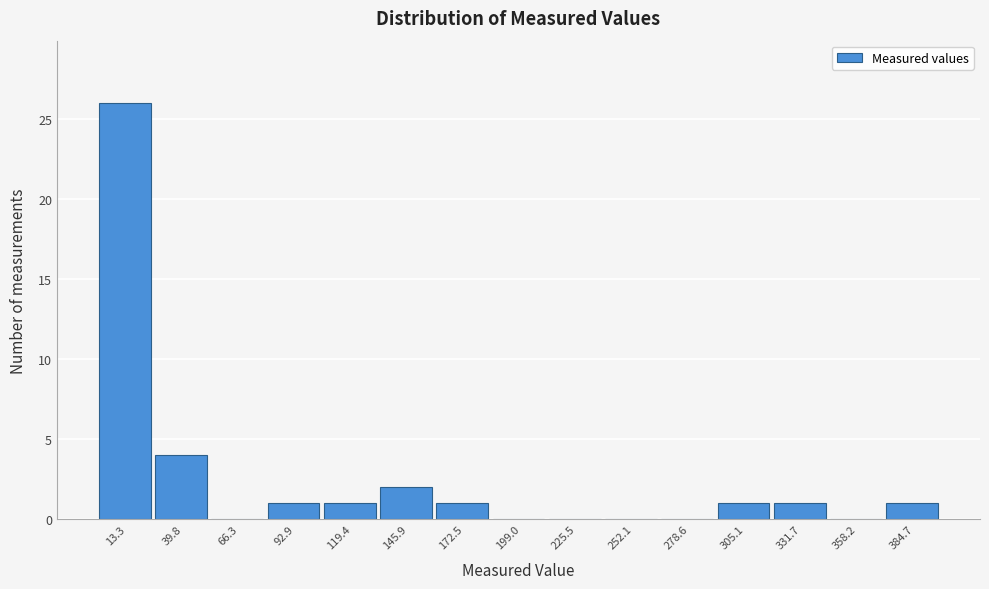

What is the height of the bar covering 290 to 320 on the x-axis? Neither the bar edges nor the heights are printed on the chart, so give them approximately, as read against the axes.

1